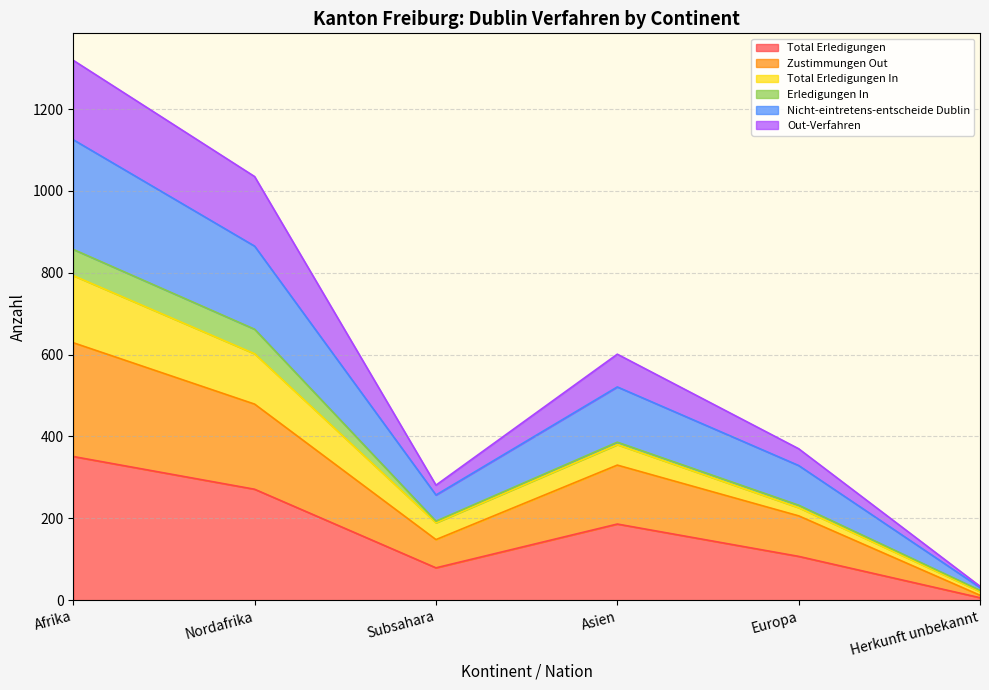

At which label does Total Erledigungen reach its minimum?

Herkunft unbekannt